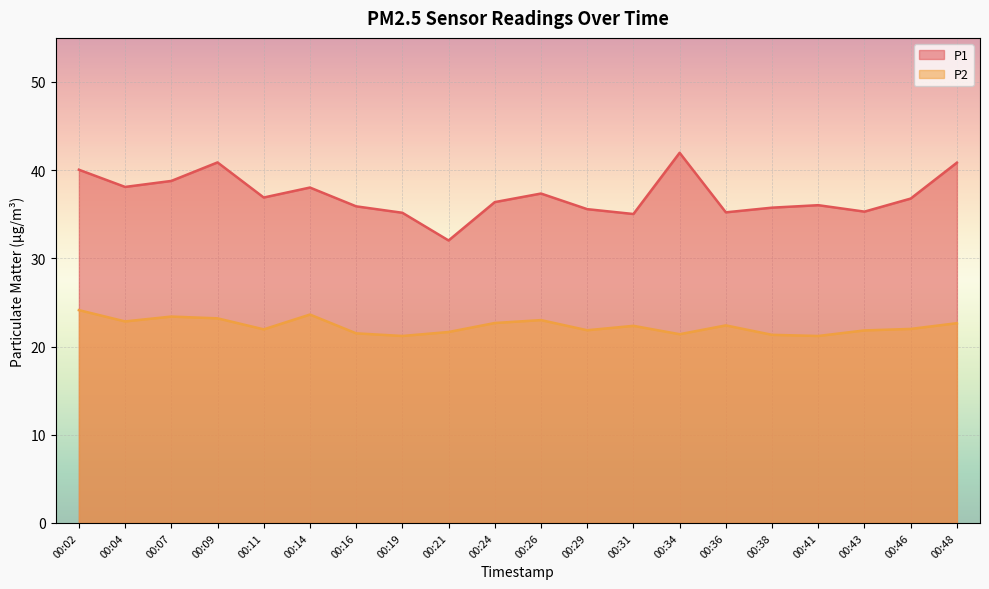

True or false: P1 and P2 cross at least once.

False